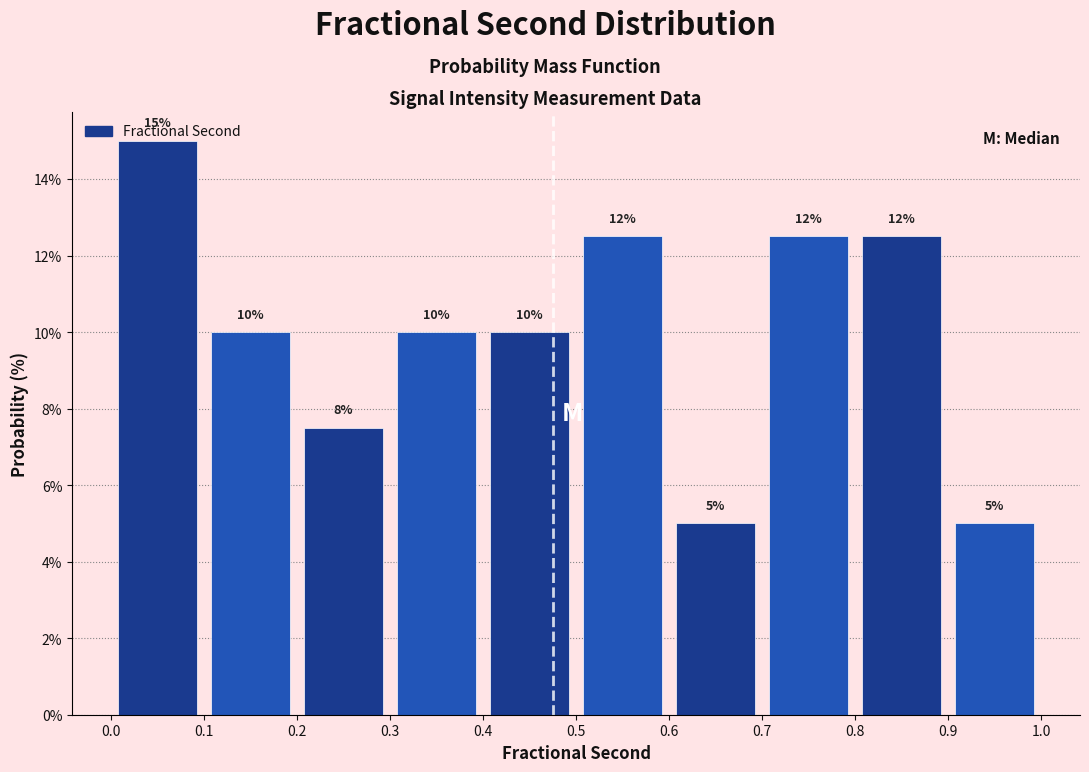

Over which range of the x-axis is the bar tallest?

0.0 to 0.1